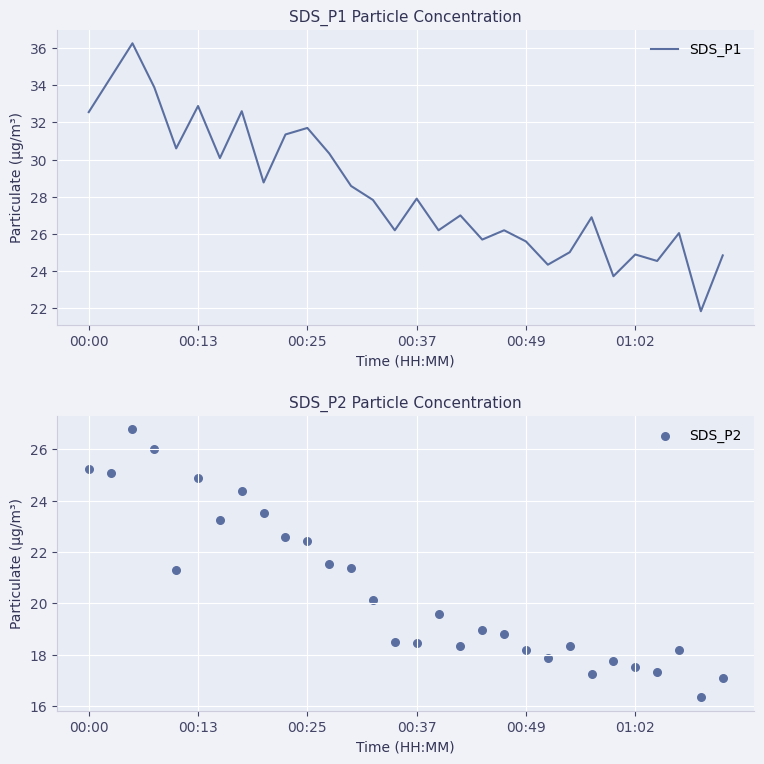

What are all the series names shown in the legend?

SDS_P1, SDS_P2